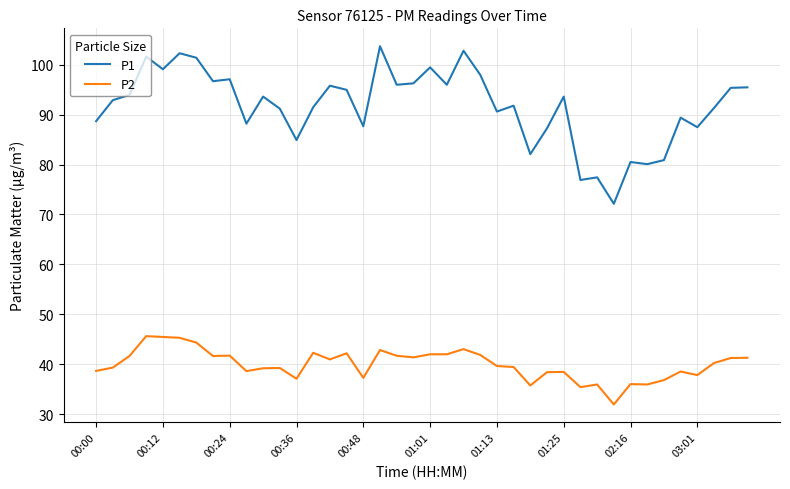

Rank the series by their average value, from highest to lowest.

P1, P2